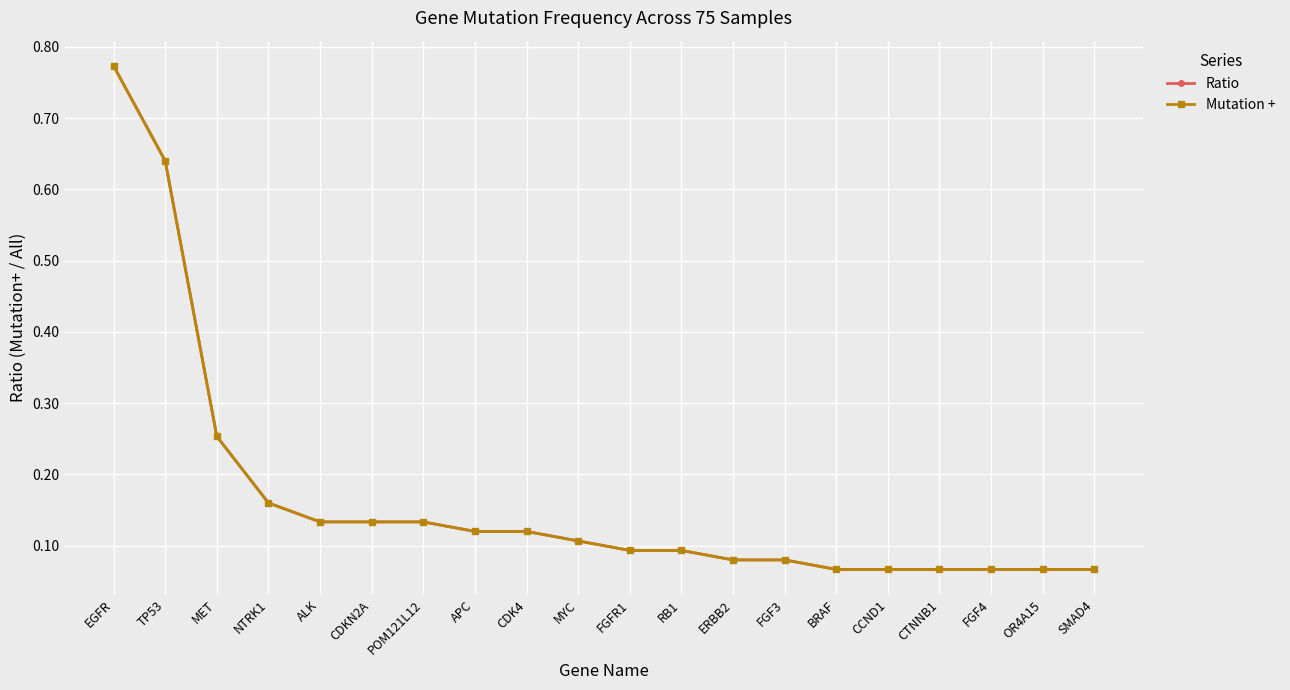

Is this an area chart (filled region under the line)?

No